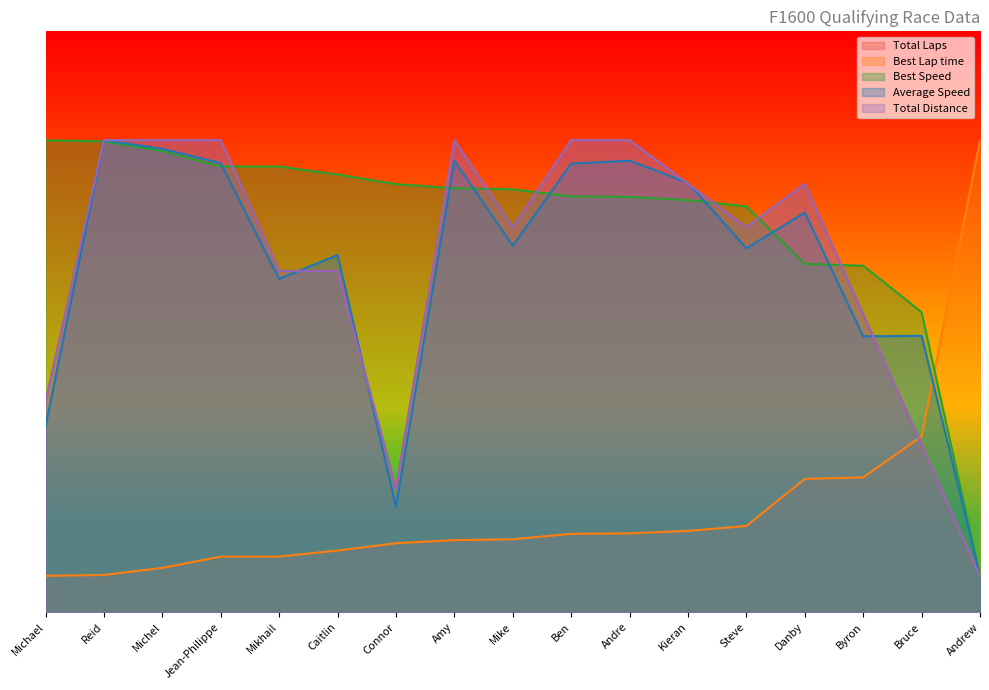

List the series in order of their peak value, lowest first.

Total Laps, Best Lap time, Best Speed, Average Speed, Total Distance